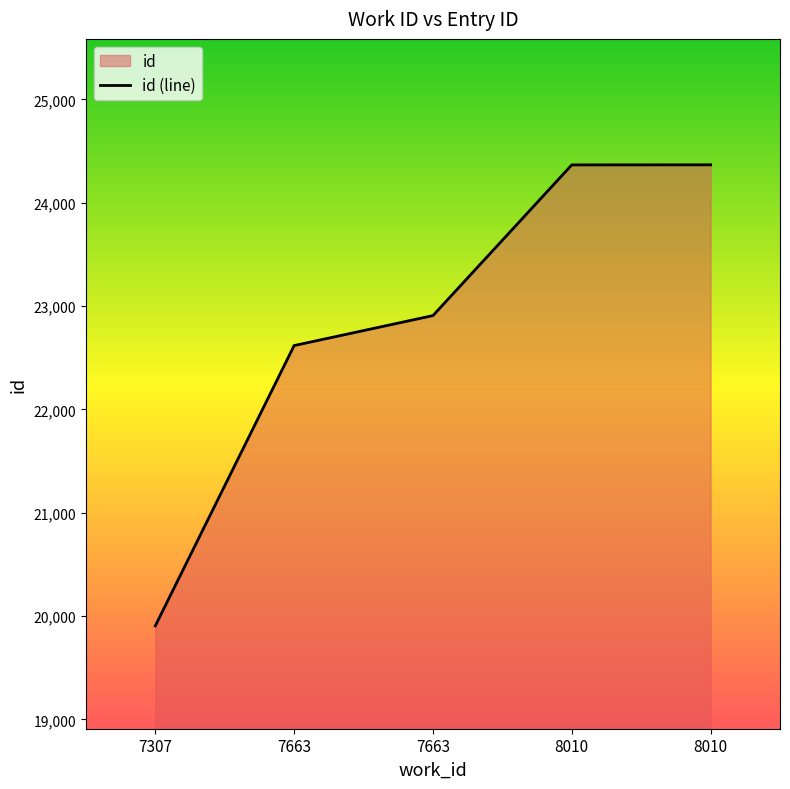

Where is the data nearest to the value 22136?

7663